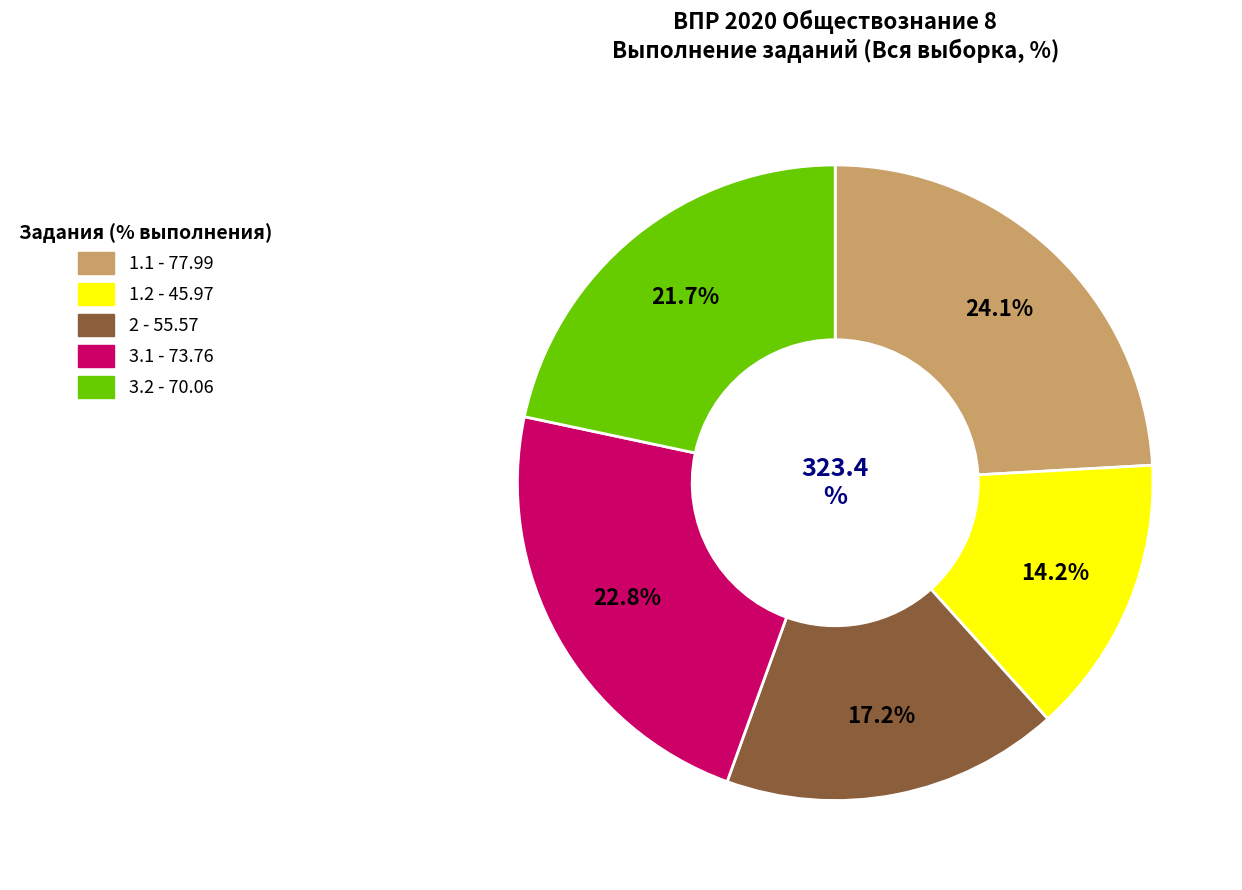

Which has a higher value, 2 or 1.1?

1.1